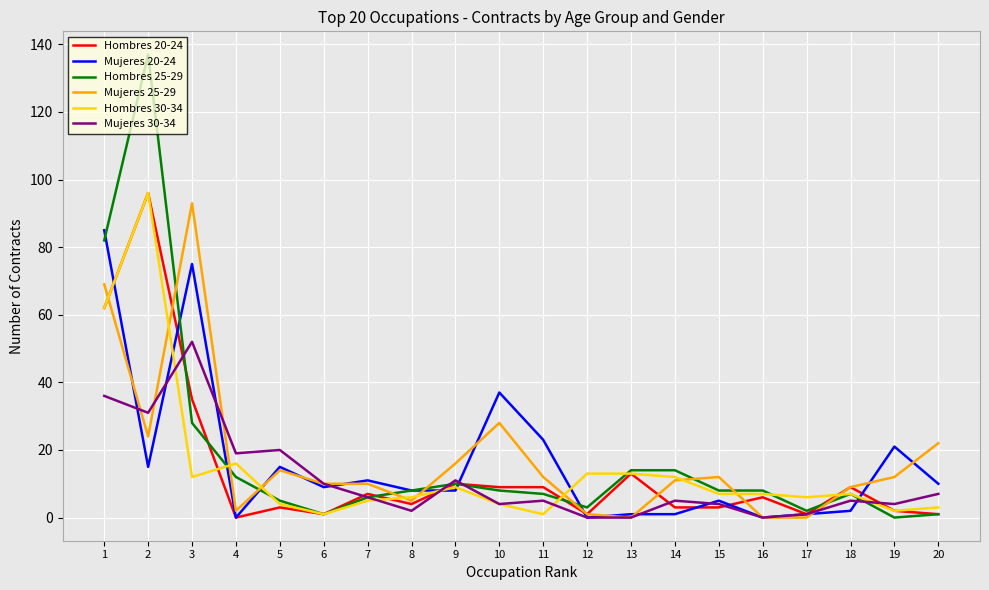

Reading left to right, transcribe all the data shown in this chart.

Hombres 20-24: 1=62	2=96	3=35	4=0	5=3	6=1	7=7	8=4	9=10	10=9	11=9	12=1	13=13	14=3	15=3	16=6	17=1	18=9	19=2	20=1
Mujeres 20-24: 1=85	2=15	3=75	4=0	5=15	6=9	7=11	8=8	9=8	10=37	11=23	12=0	13=1	14=1	15=5	16=0	17=1	18=2	19=21	20=10
Hombres 25-29: 1=82	2=137	3=28	4=12	5=5	6=1	7=6	8=8	9=10	10=8	11=7	12=3	13=14	14=14	15=8	16=8	17=2	18=7	19=0	20=1
Mujeres 25-29: 1=69	2=24	3=93	4=2	5=14	6=10	7=10	8=5	9=16	10=28	11=12	12=1	13=0	14=11	15=12	16=0	17=0	18=9	19=12	20=22
Hombres 30-34: 1=62	2=96	3=12	4=16	5=4	6=1	7=5	8=6	9=9	10=4	11=1	12=13	13=13	14=12	15=7	16=7	17=6	18=7	19=2	20=3
Mujeres 30-34: 1=36	2=31	3=52	4=19	5=20	6=10	7=6	8=2	9=11	10=4	11=5	12=0	13=0	14=5	15=4	16=0	17=1	18=5	19=4	20=7